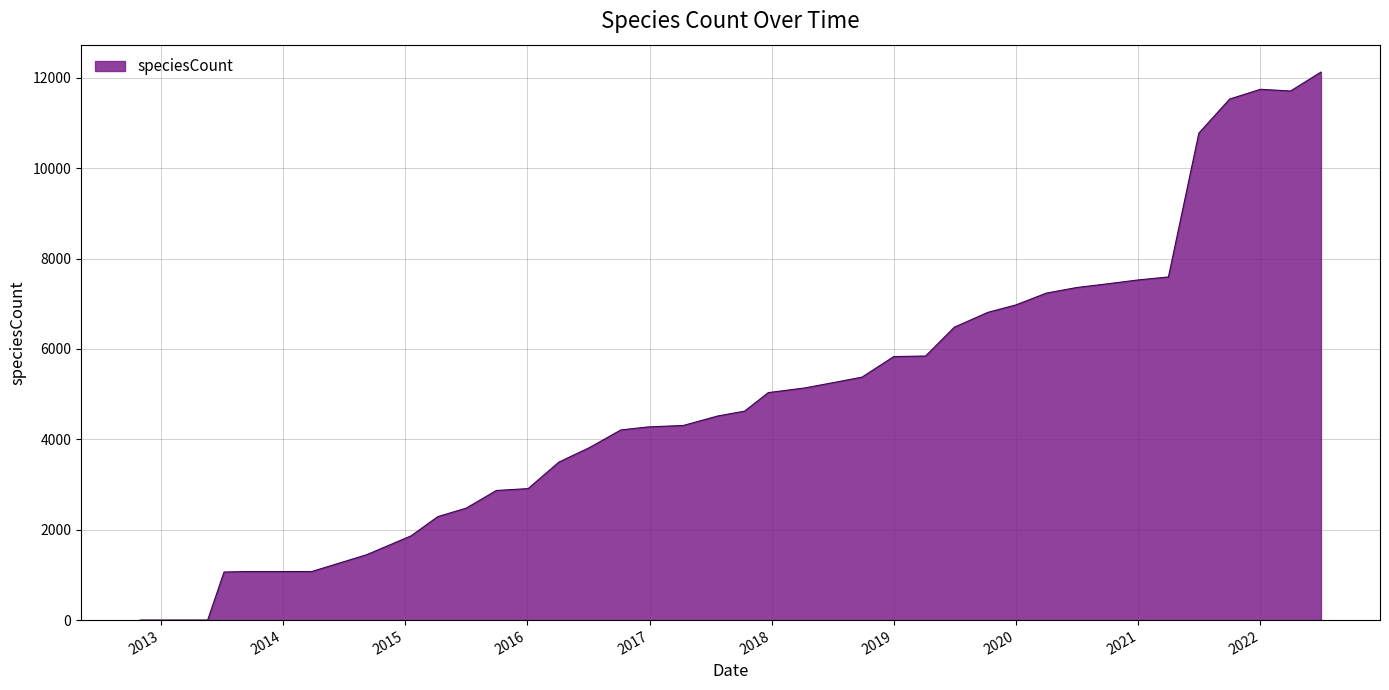

What is the difference between the maximum and minimum values?

12125